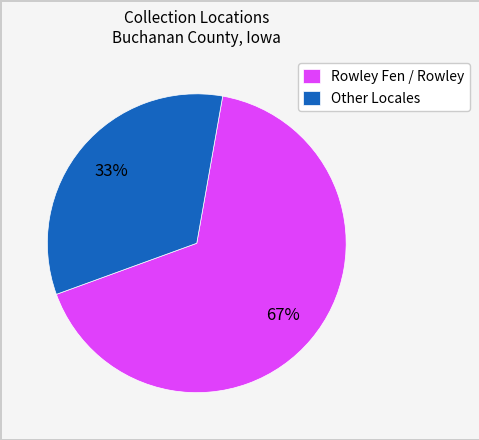

Rank the categories by value from lowest to highest.

Other Locales, Rowley Fen / Rowley